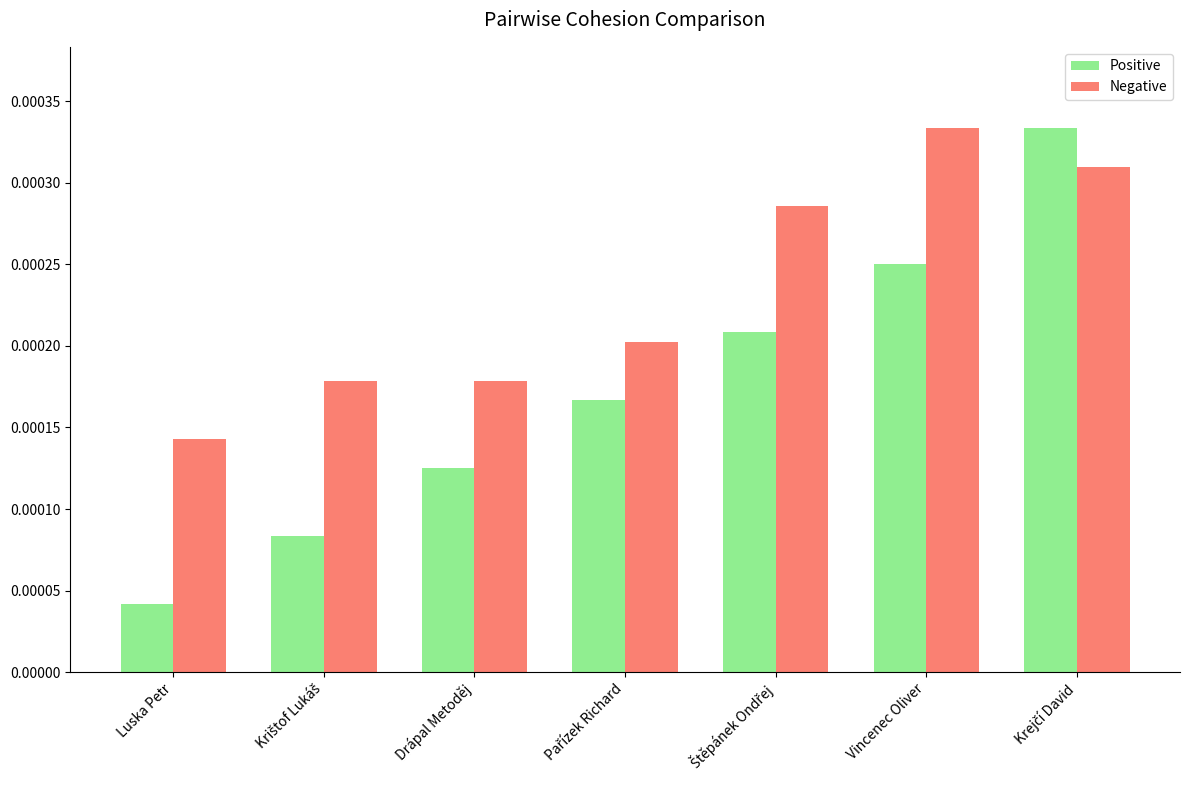

Which category has the lowest value in the Positive series?

Luska Petr